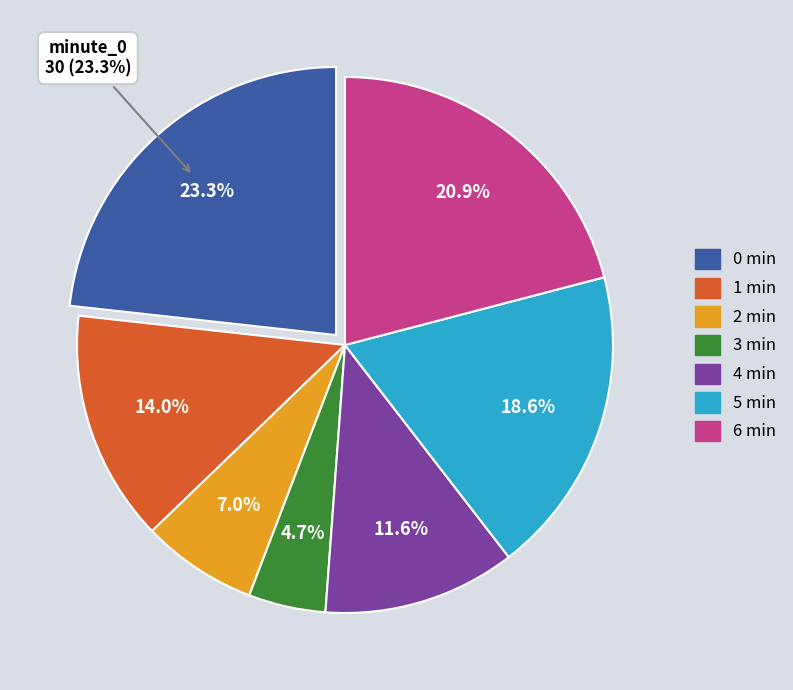

Which has a higher value, minute_3 or minute_2?

minute_2